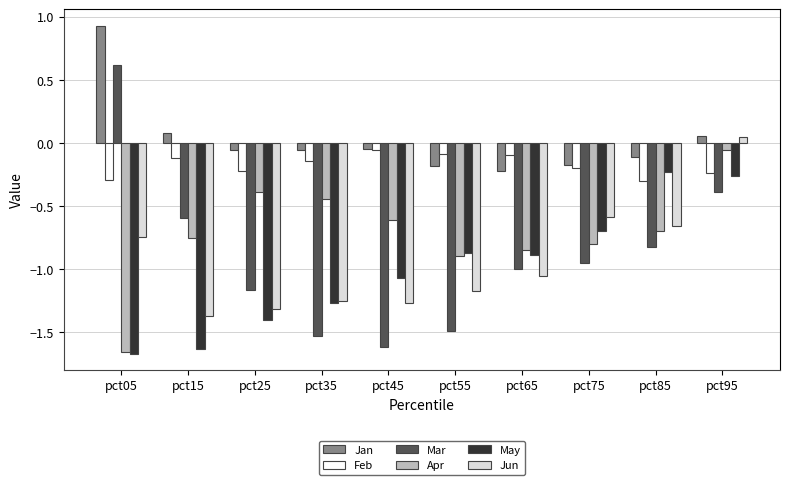

What is the spread (max minus min) of values at pct75?

0.8